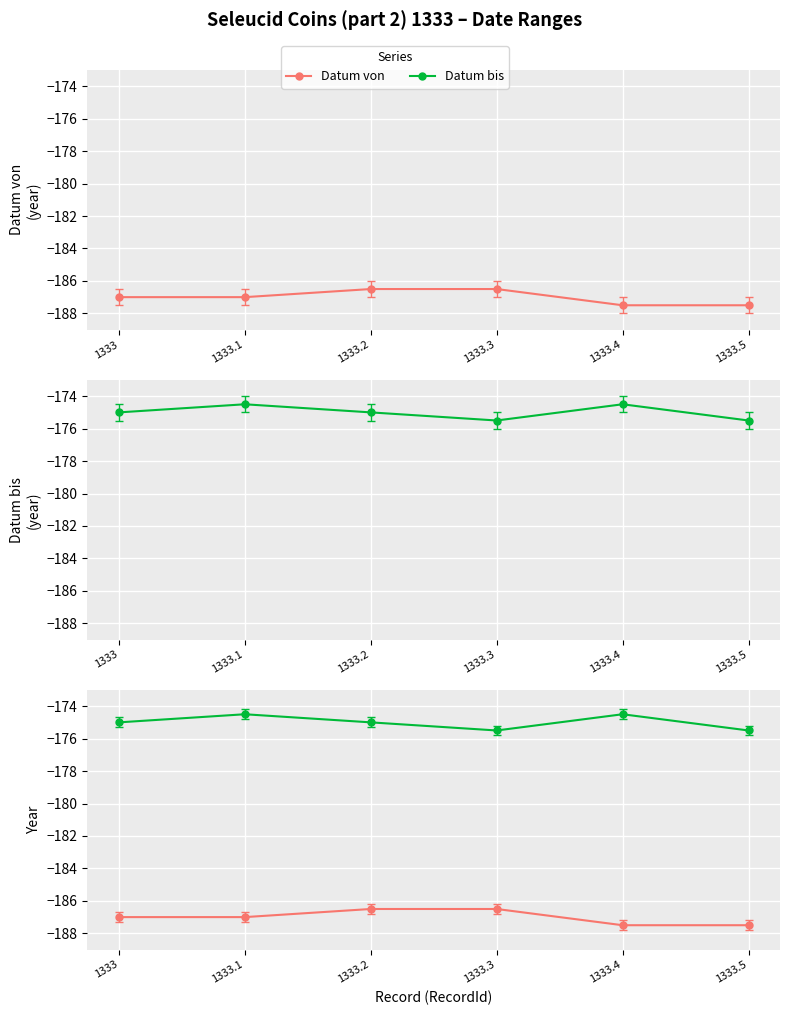

Where is Datum von nearest to the value -187?

1333